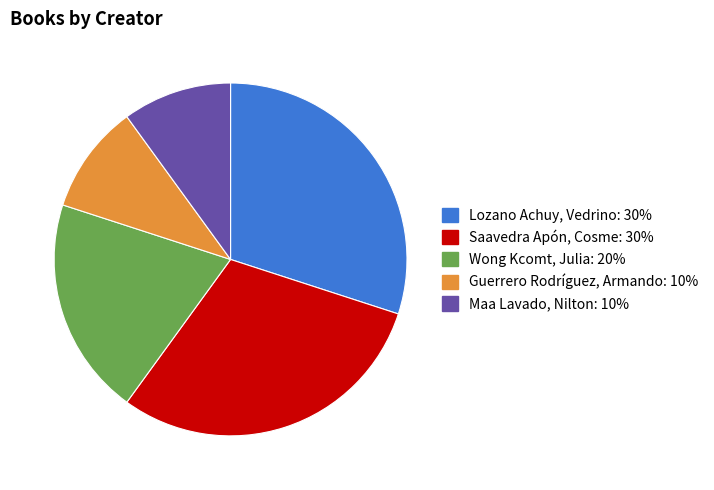

Is there a majority slice in this chart?

No